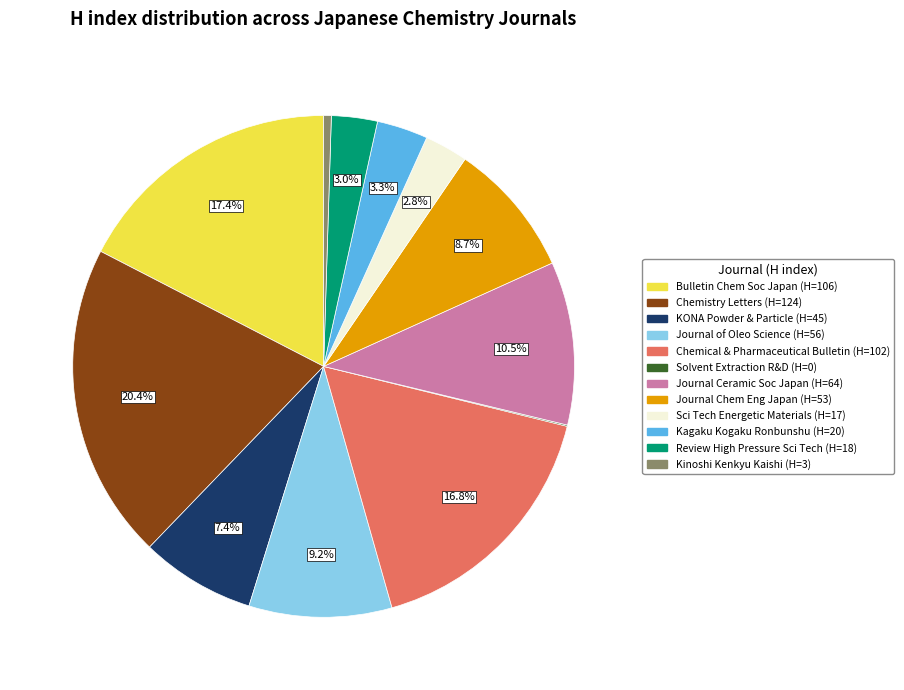

Is there any slice that represents more than half of the pie?

No